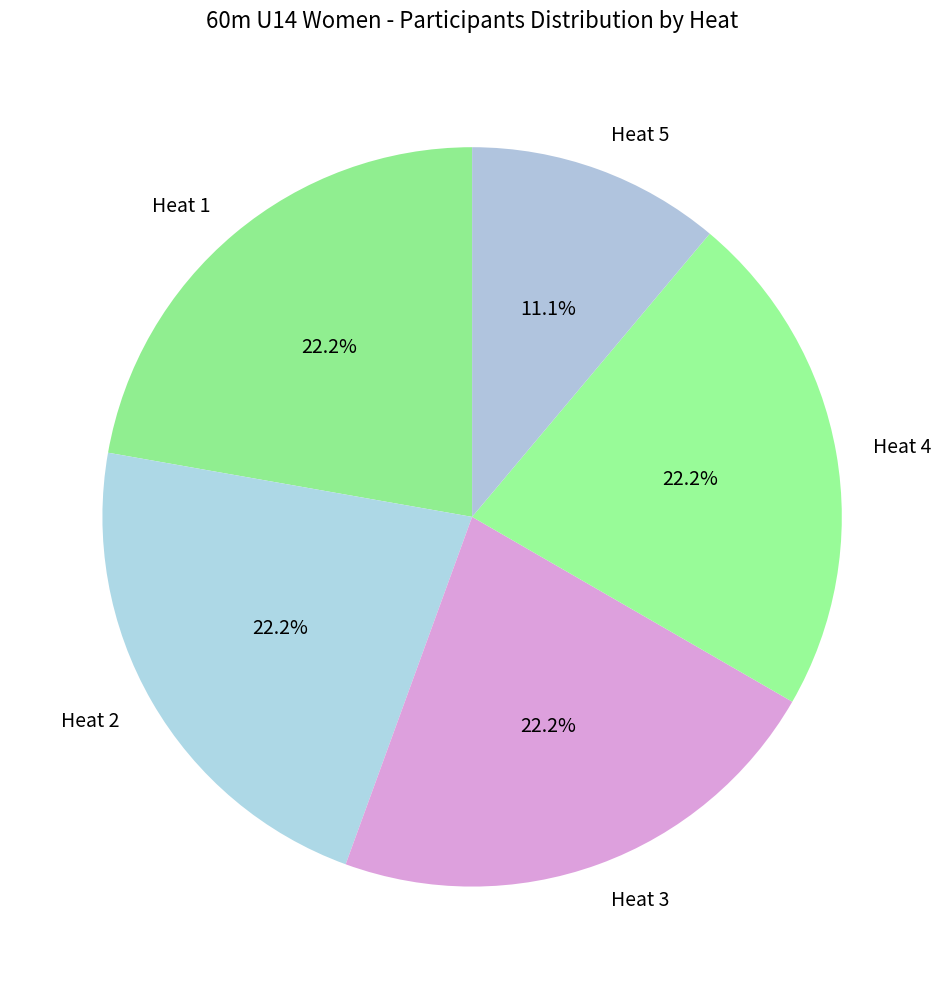

What percentage is NOT represented by Heat 4?

77.8%